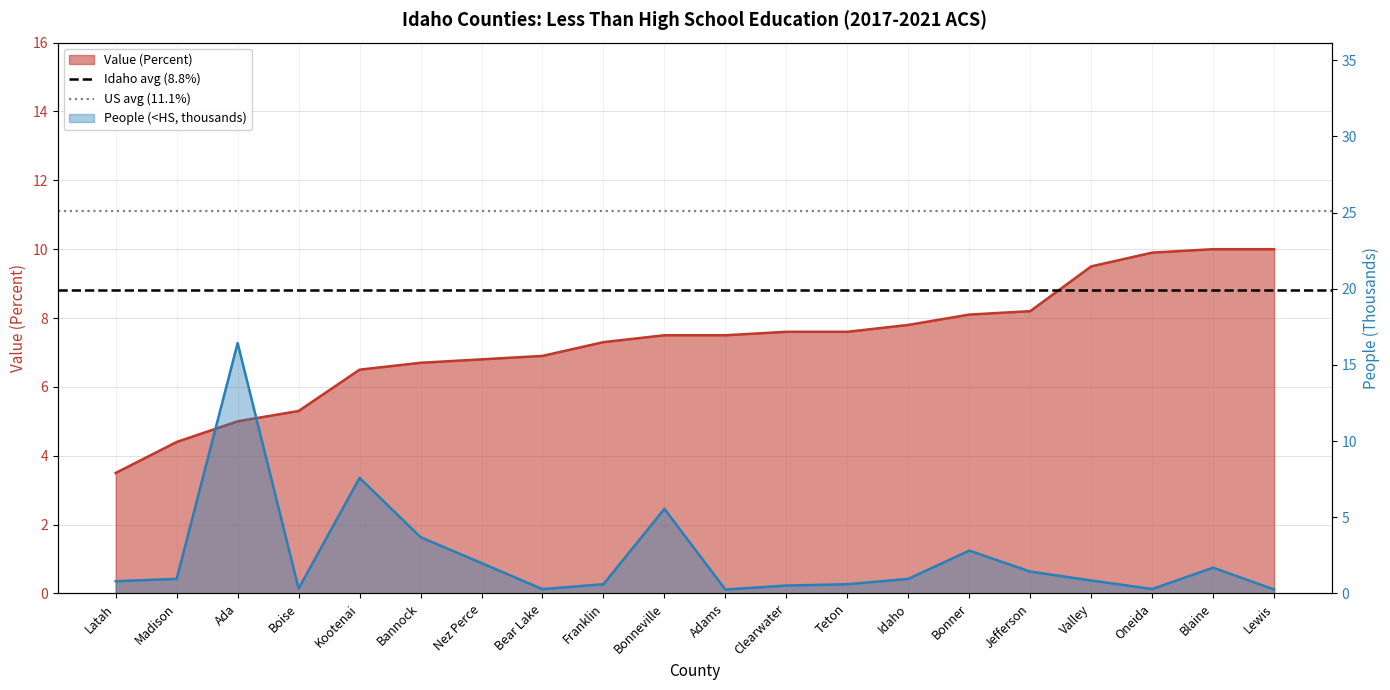

The value of Idaho avg (8.8%) at Latah is 1.9. True or false?

False